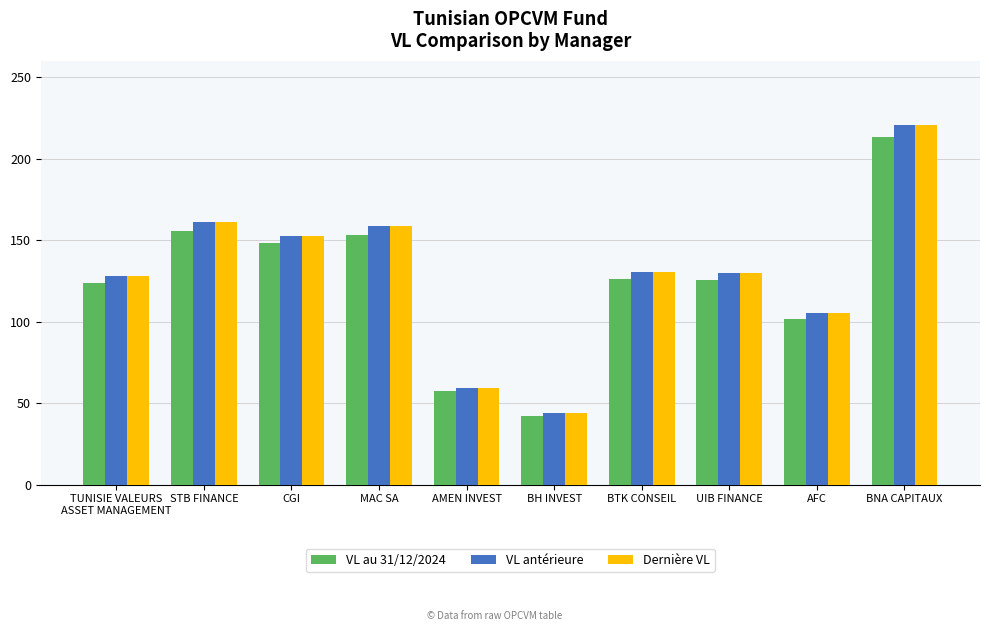

At how many categories does at least one series exceed 146?

4